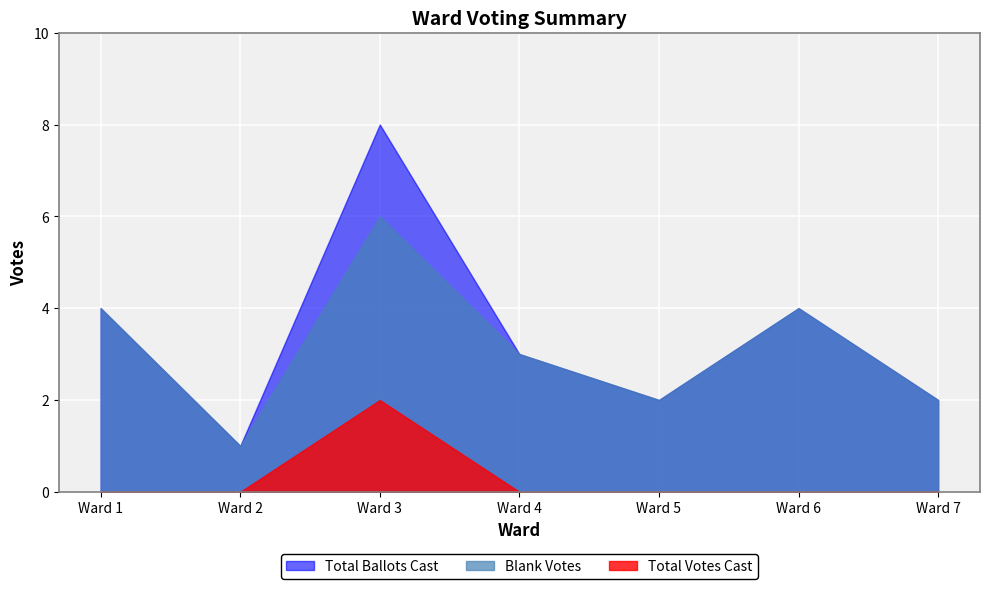

Where does the Total Ballots Cast series first go above 3?

Ward 1